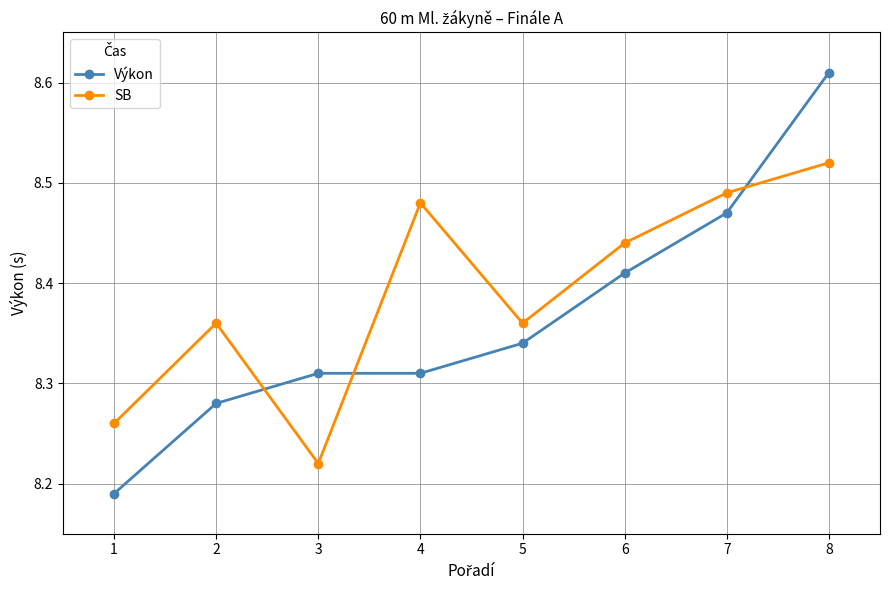

Where do SB and Výkon first cross each other?

2 and 3